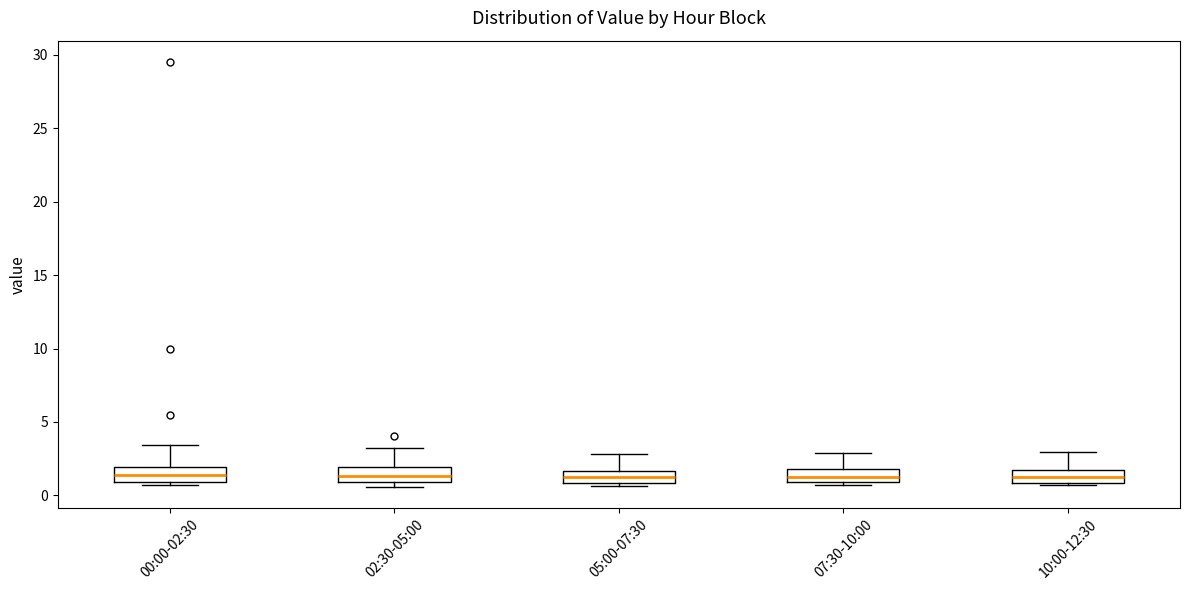

Reading left to right, transcribe this box plot: for each box, give where its median line is, the range the box spans, and where its two whiskers end, as read against the y-axis. The values are not printed on the chart, so give them approximately, as read against the axis.

00:00-02:30: median 1.5, box 1.0 to 2.0, whiskers 0.5 to 3.5
02:30-05:00: median 1.5, box 1.0 to 2.0, whiskers 0.5 to 3.0
05:00-07:30: median 1.5 (inside the box), box 1.0 to 1.5, whiskers 0.5 to 3.0
07:30-10:00: median 1.5, box 1.0 to 2.0, whiskers 0.5 to 3.0
10:00-12:30: median 1.0 (inside the box), box 1.0 to 1.5, whiskers 0.5 to 3.0